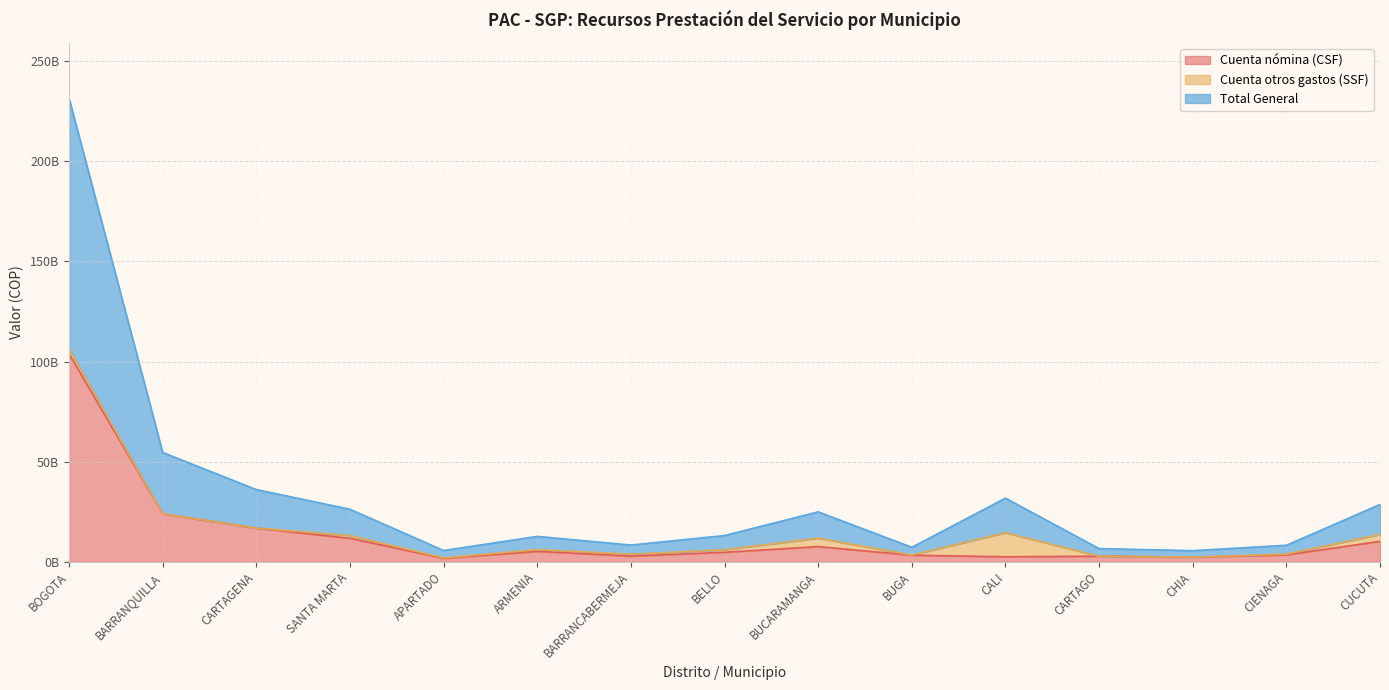

What are all the series names shown in the legend?

Cuenta nómina (CSF), Cuenta otros gastos (SSF), Total General